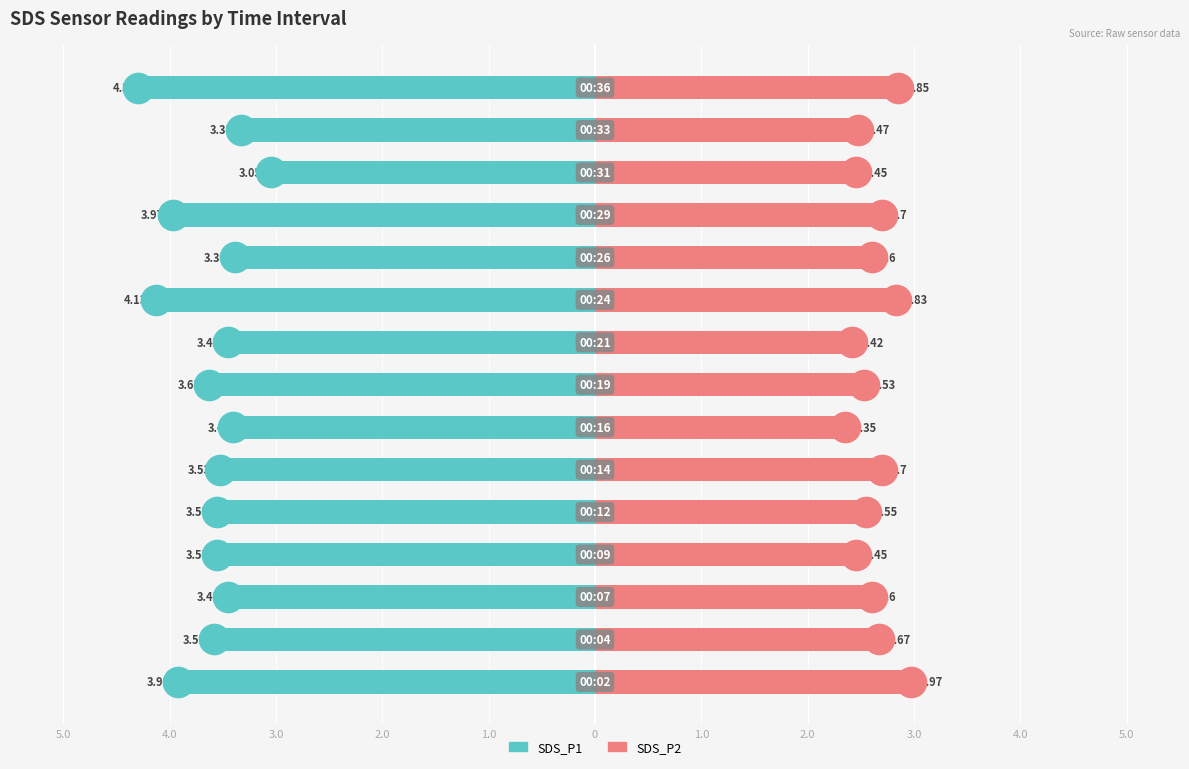

Reading left to right, list all the values displayed in this chart.

SDS_P1: -3.9	-3.6	-3.5	-3.5	-3.5	-3.5	-3.4	-3.6	-3.5	-4.1	-3.4	-4.0	-3.0	-3.3	-4.3
SDS_P2: 3.0	2.7	2.6	2.5	2.5	2.7	2.4	2.5	2.4	2.8	2.6	2.7	2.5	2.5	2.9